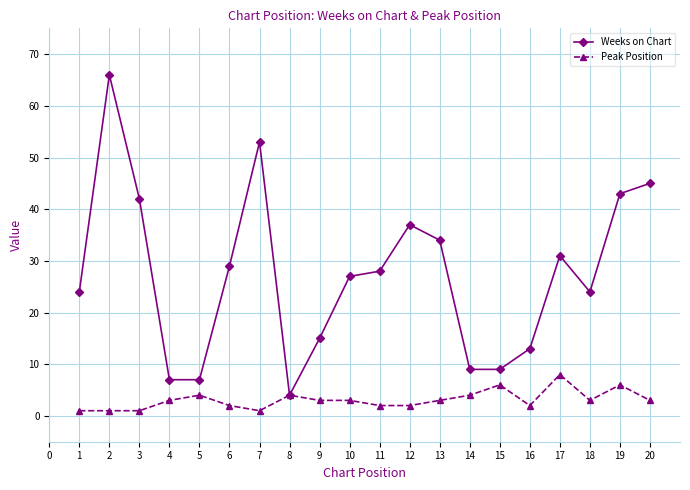

Which series has the largest total across all categories?

Weeks on Chart